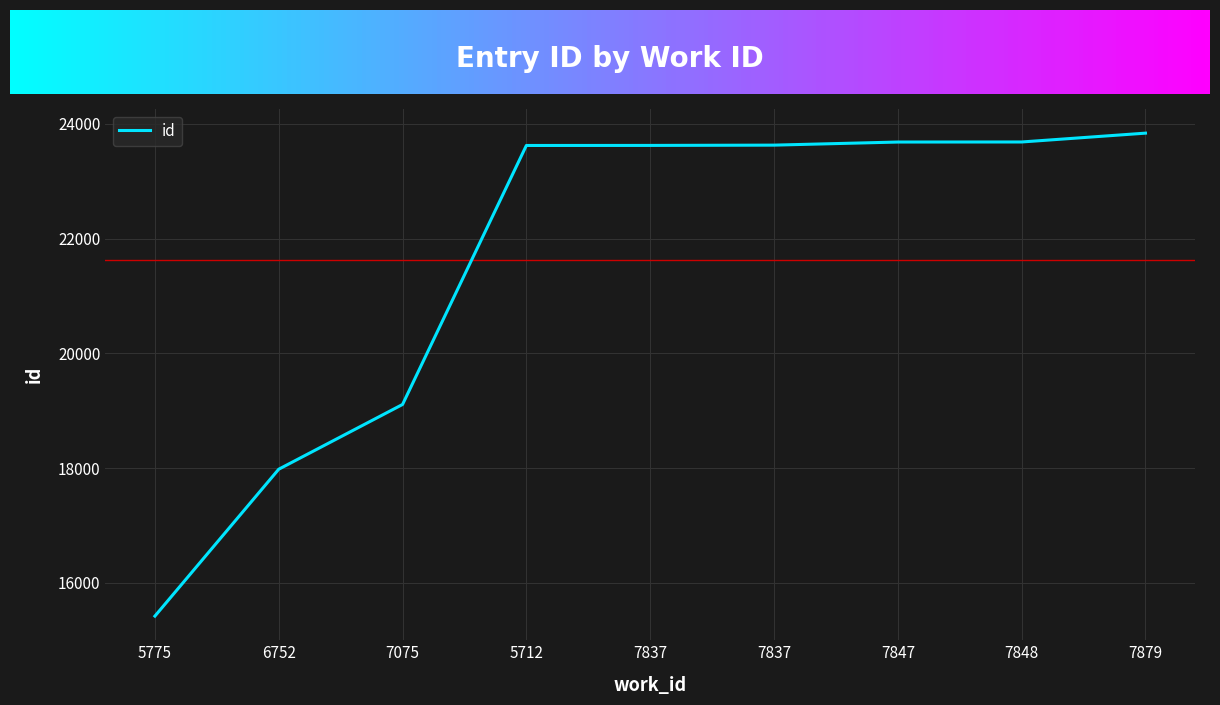

Reading left to right, what are all the values shown in this chart?

15419	17980	19109	23625	23626	23631	23685	23686	23840